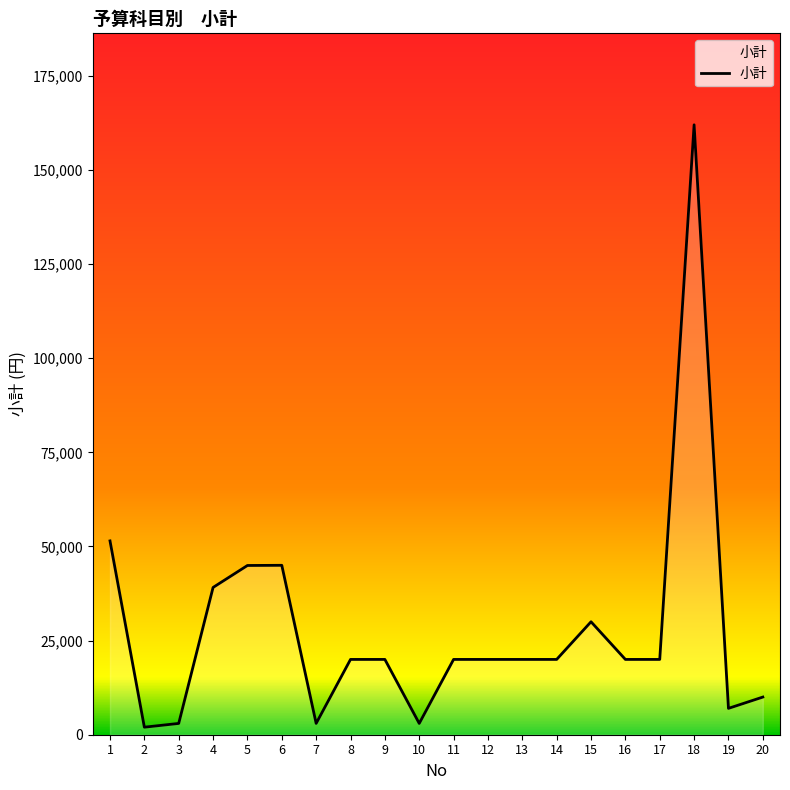

What is the change in value from 4 to 19?

-32120